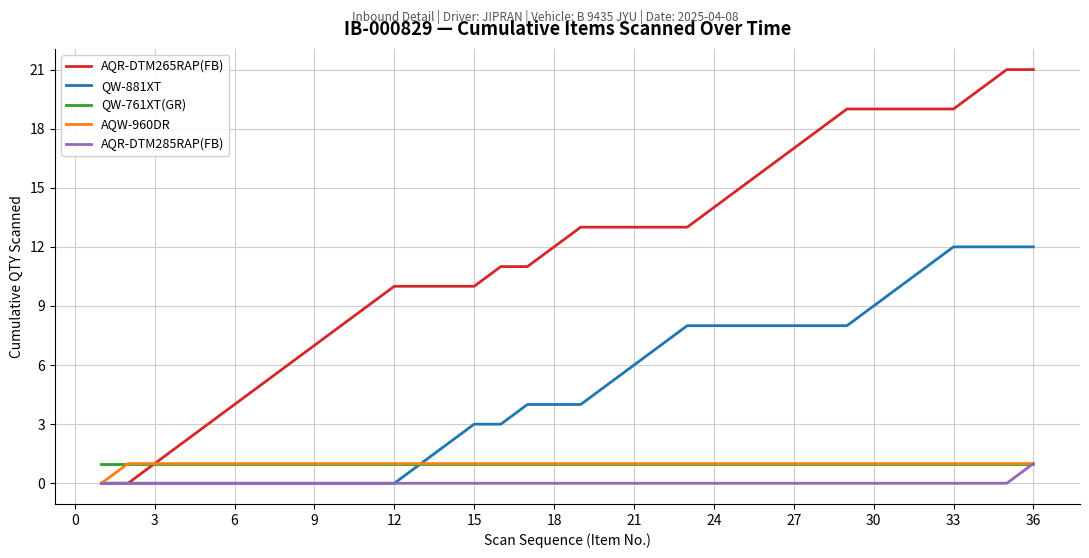

Which series has the largest total across all categories?

AQR-DTM265RAP(FB)